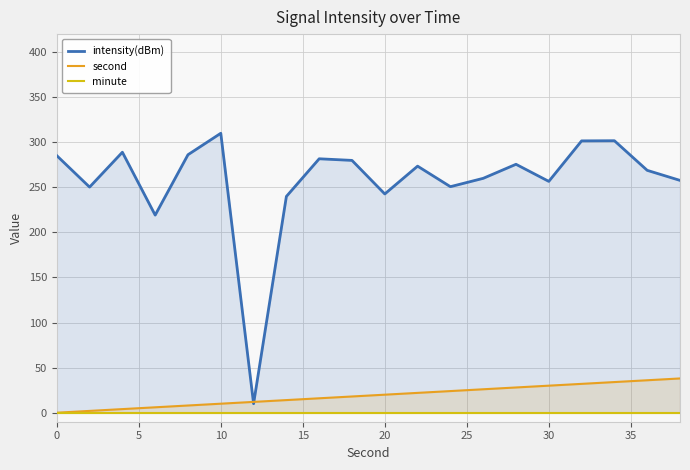

True or false: second has a value of 55.7 at 18.

False